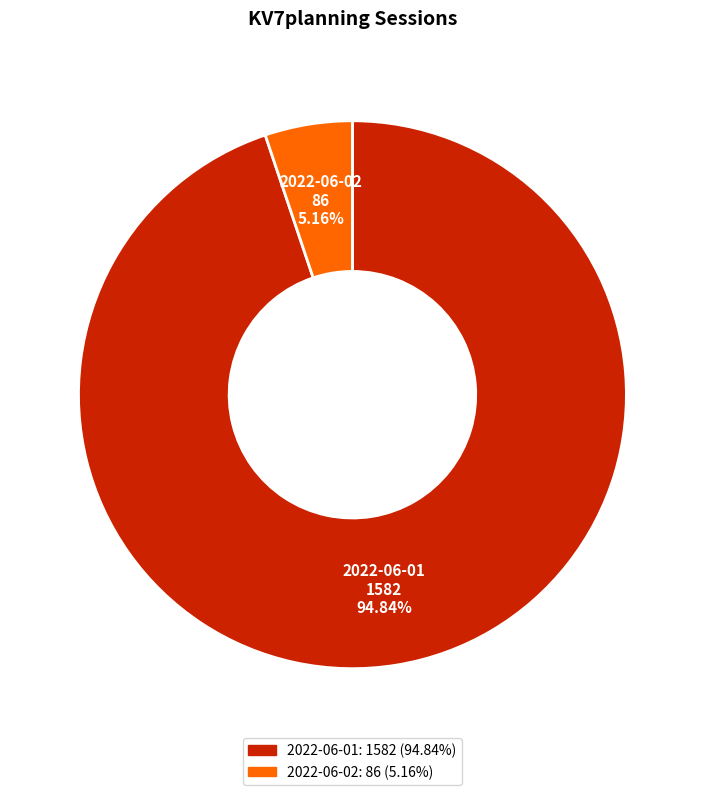

To the nearest percent, what is the average slice percentage?

50%